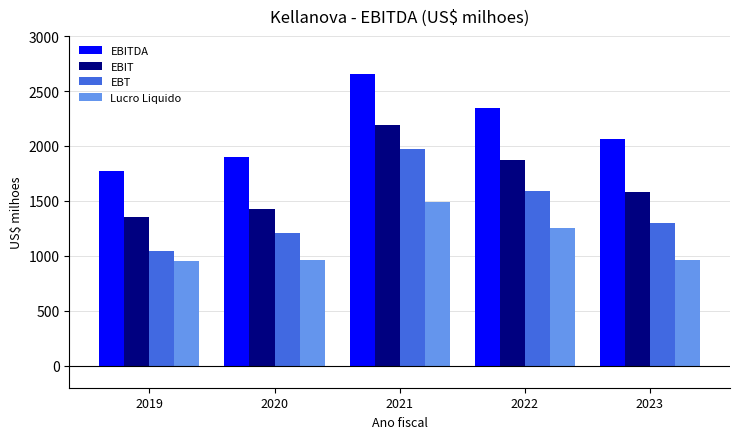

What is the value of the Lucro Liquido bar at the 2nd from the left?

960